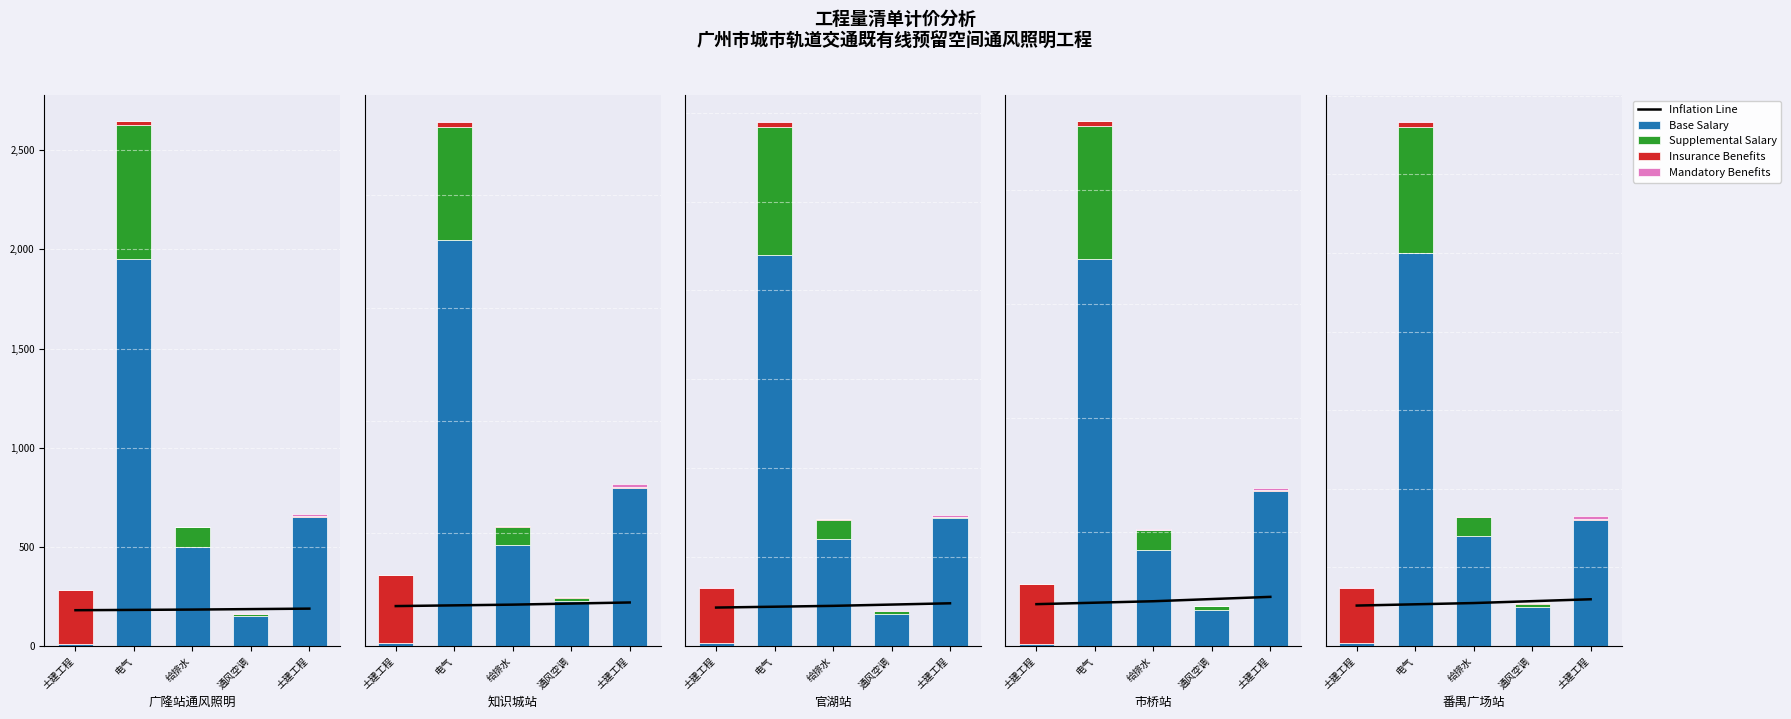

How many values in the Supplemental Salary series are below 20?

2